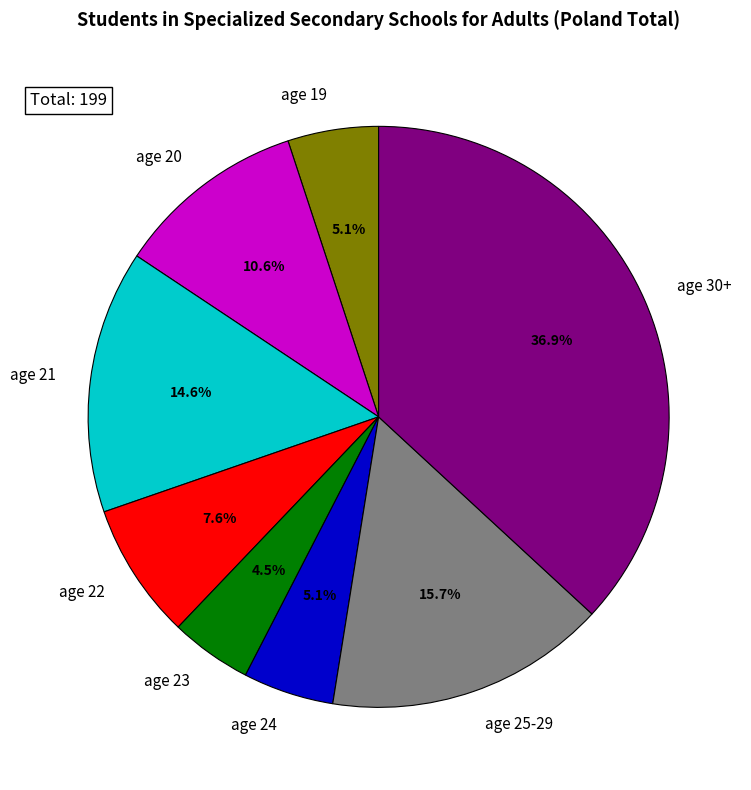

Which slice is the largest?

age 30+